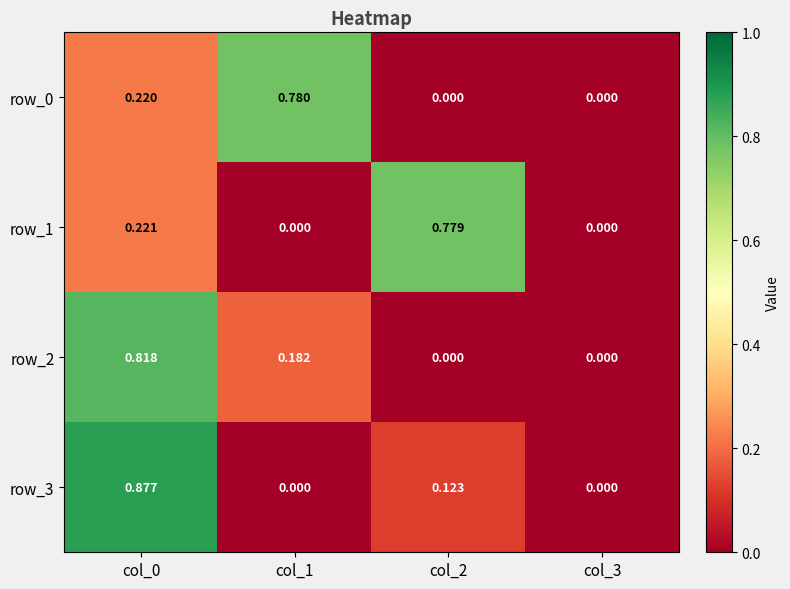

Is the value of row_3 at col_2 greater than the value of row_1 at col_1?

Yes